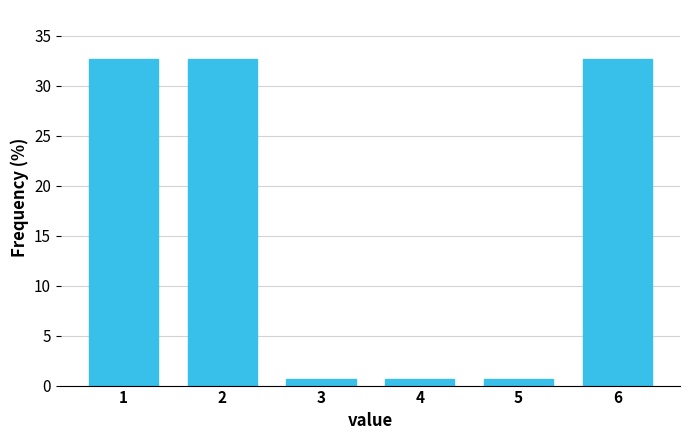

Reading left to right, transcribe all the data shown in this chart.

32.7	32.7	0.6	0.6	0.6	32.7